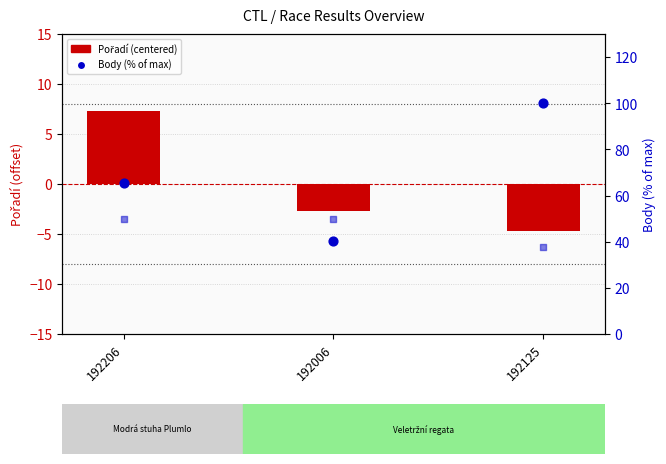

At how many categories does at least one series exceed 42?

3